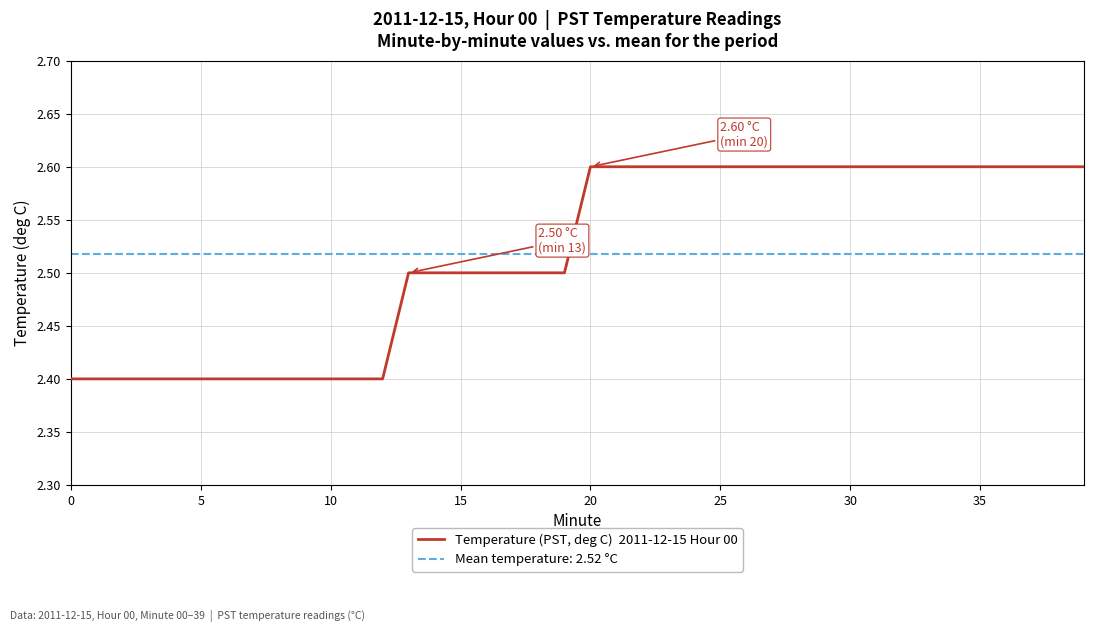

What is the smallest value displayed?

2.4